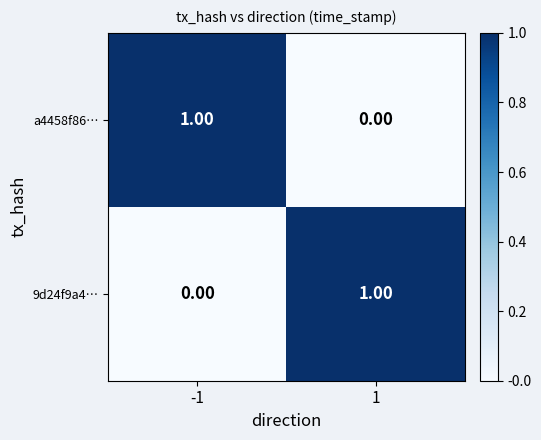

Is the value of 9d24f9a4… at 1 greater than the value of a4458f86… at 1?

Yes